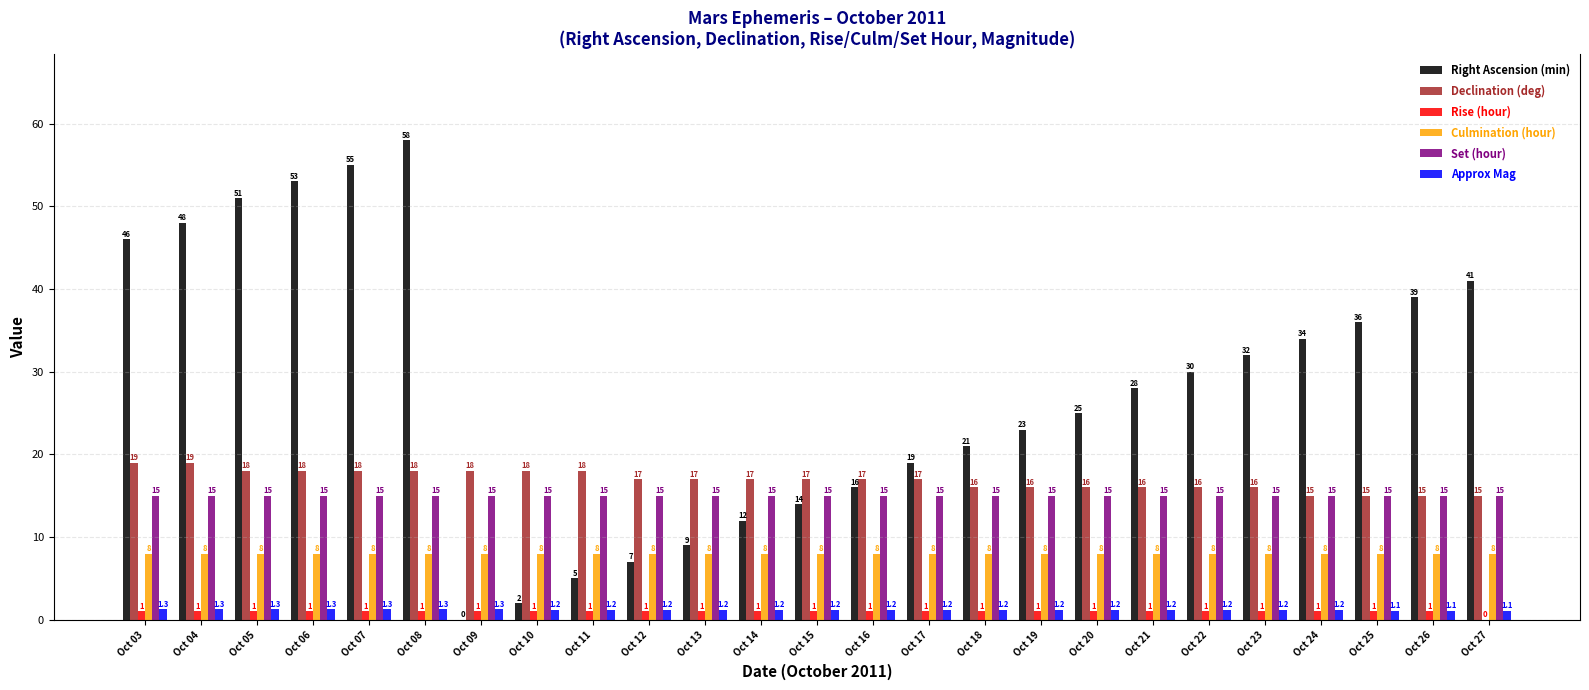

Is it true that Declination (deg) equals 21.8 at Oct 18?

False